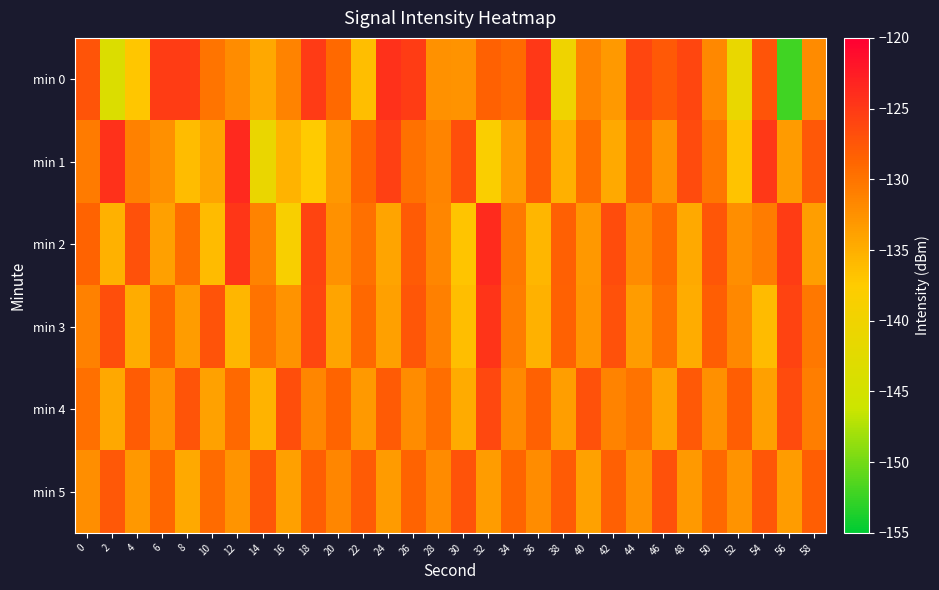

How many data points does each series have?

30